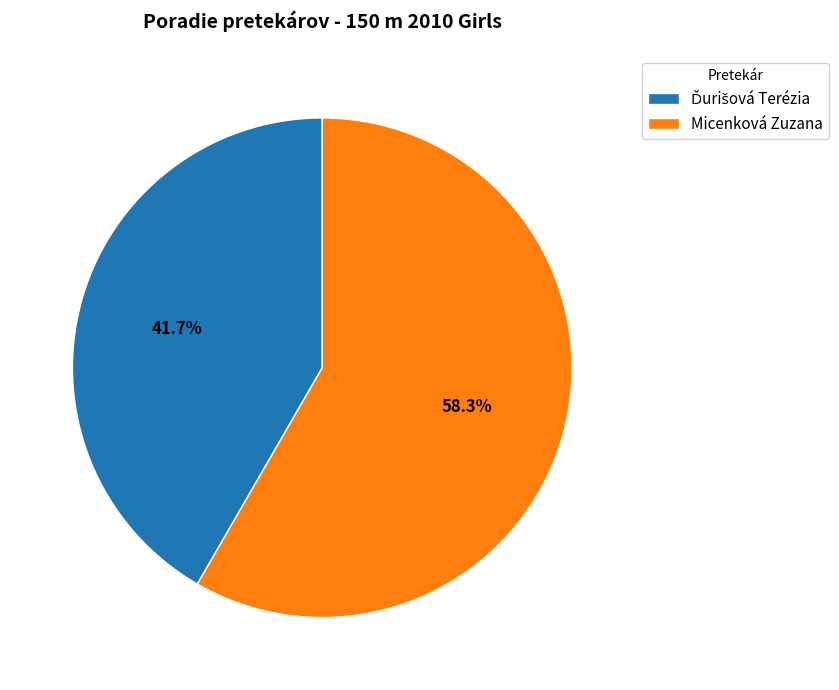

What percentage is NOT represented by Micenková Zuzana?

41.7%